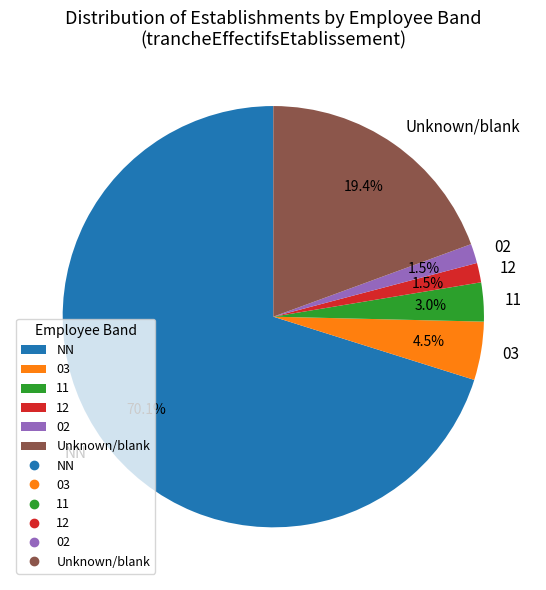

To the nearest percent, what is the average slice percentage?

17%